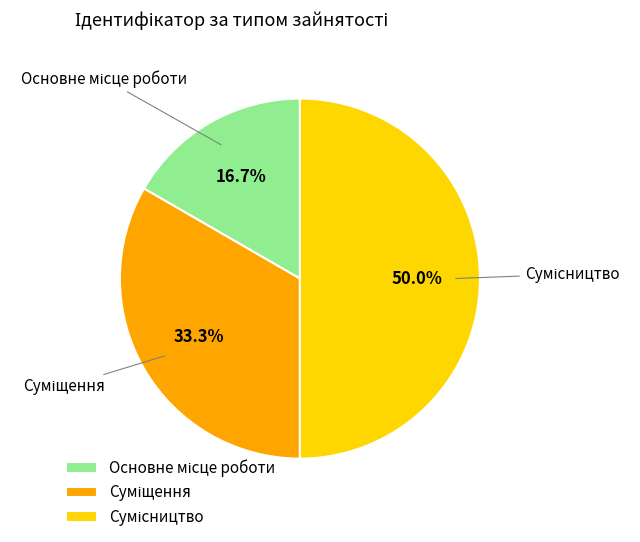

How many segments does this pie chart have?

3